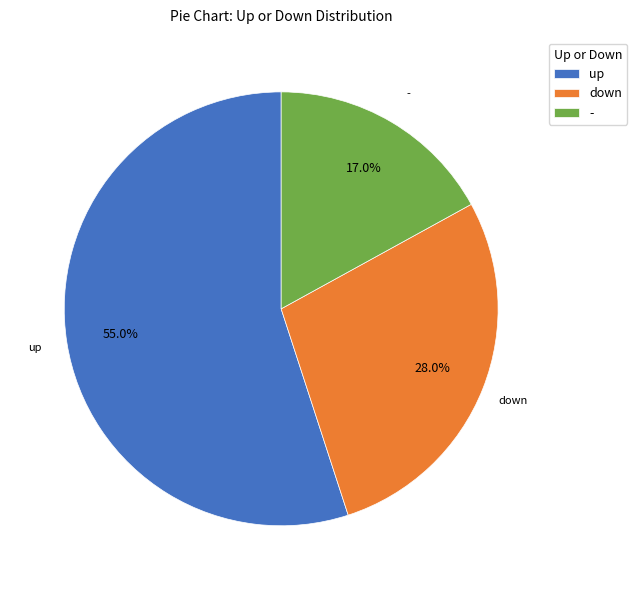

Is it true that down is 28% of the pie?

True